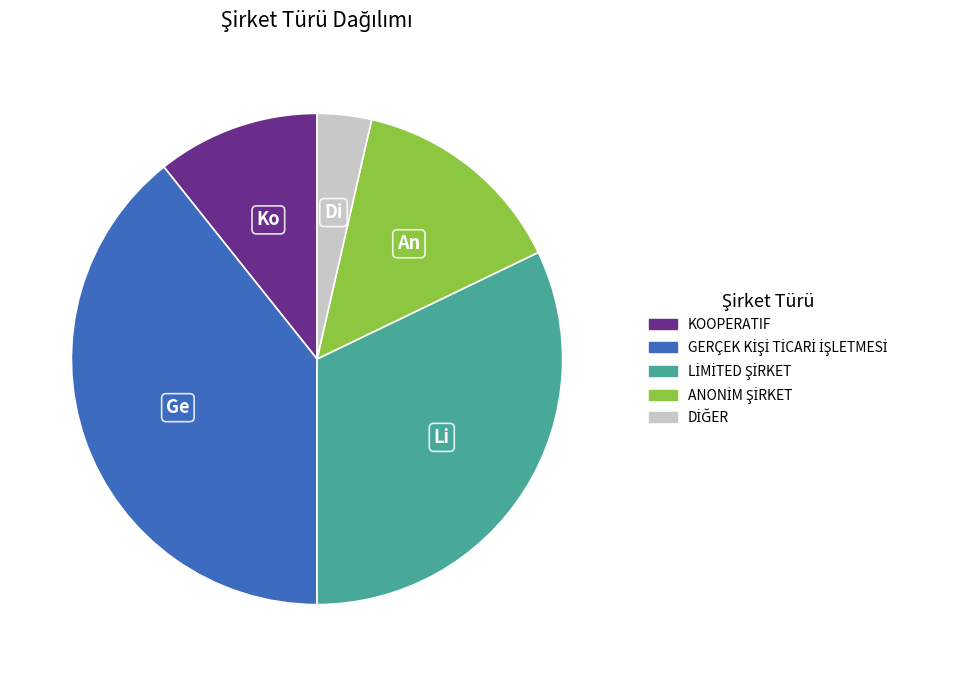

Is there any slice that represents more than half of the pie?

No